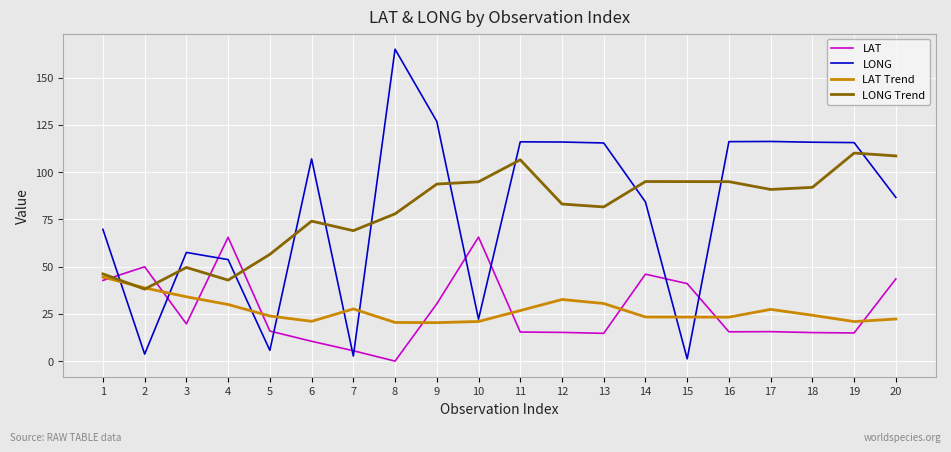

Which series changed the most between 1 and 15?

LONG